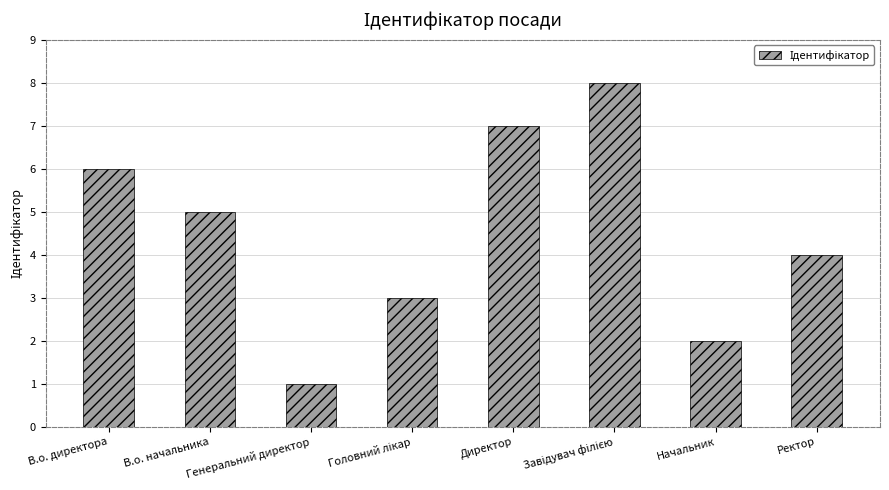

What is the maximum value shown in the chart?

8